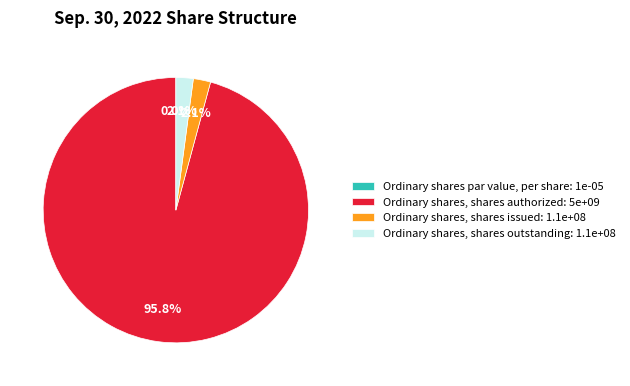

Rank the categories by value from highest to lowest.

Ordinary shares, shares authorized, Ordinary shares, shares issued, Ordinary shares, shares outstanding, Ordinary shares par value, per share